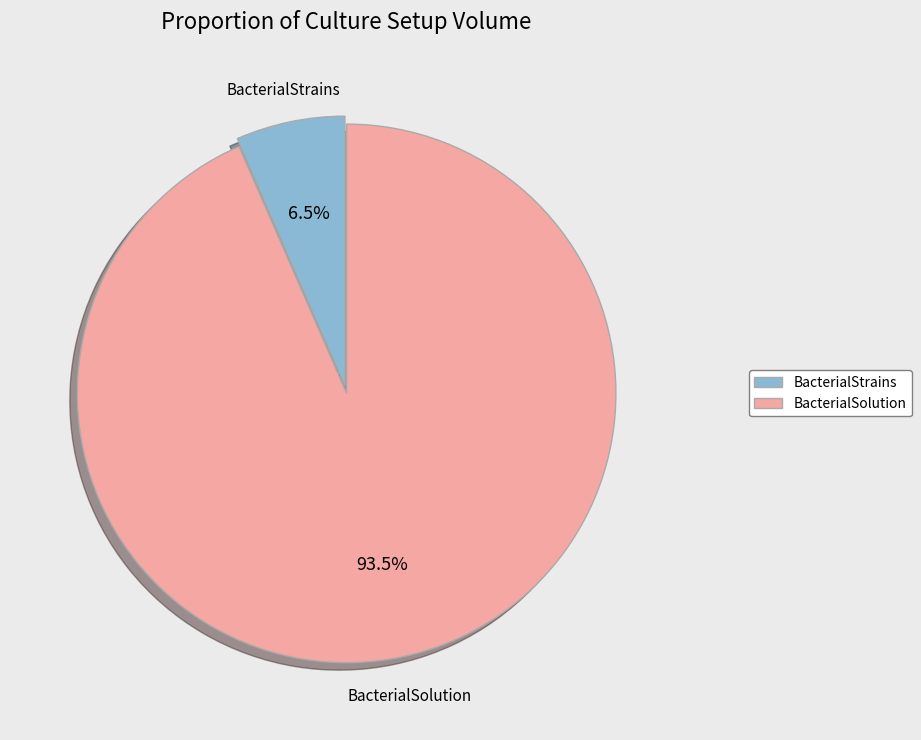

Do BacterialStrains and BacterialSolution together represent more than half of the pie?

Yes